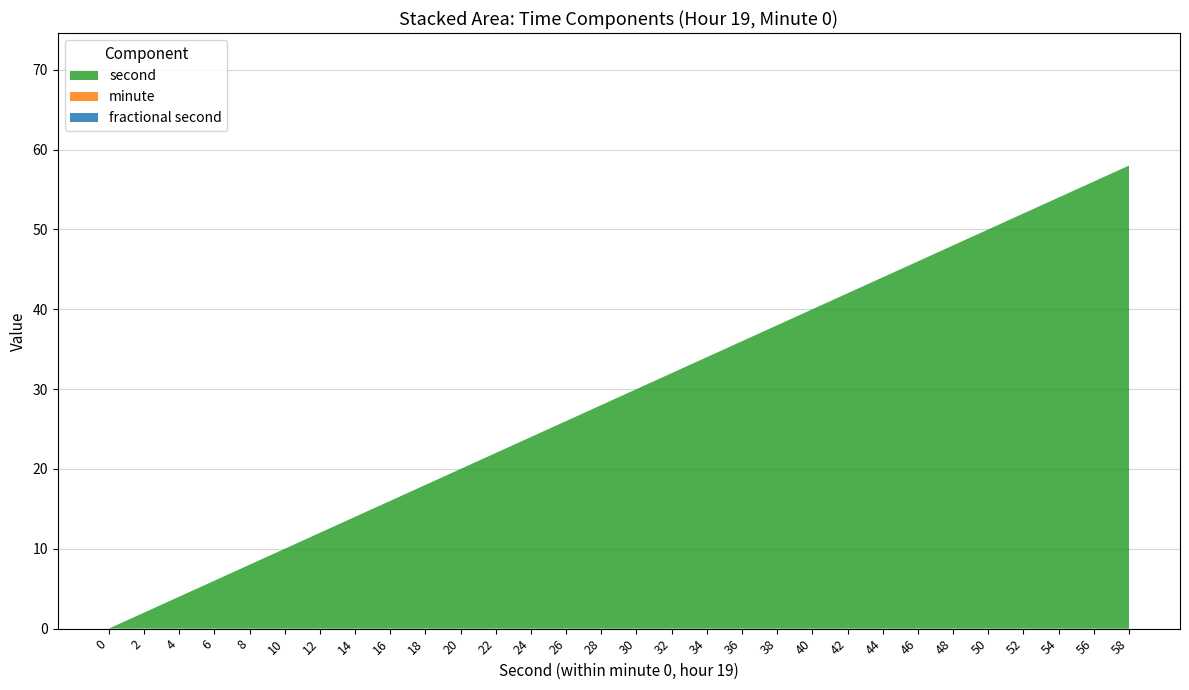

Reading right to left, list all the values displayed in this chart.

second: 58=58	56=56	54=54	52=52	50=50	48=48	46=46	44=44	42=42	40=40	38=38	36=36	34=34	32=32	30=30	28=28	26=26	24=24	22=22	20=20	18=18	16=16	14=14	12=12	10=10	8=8	6=6	4=4	2=2	0=0
minute: 58=0	56=0	54=0	52=0	50=0	48=0	46=0	44=0	42=0	40=0	38=0	36=0	34=0	32=0	30=0	28=0	26=0	24=0	22=0	20=0	18=0	16=0	14=0	12=0	10=0	8=0	6=0	4=0	2=0	0=0
fractional second: 58=0	56=0	54=0	52=0	50=0	48=0	46=0	44=0	42=0	40=0	38=0	36=0	34=0	32=0	30=0	28=0	26=0	24=0	22=0	20=0	18=0	16=0	14=0	12=0	10=0	8=0	6=0	4=0	2=0	0=0